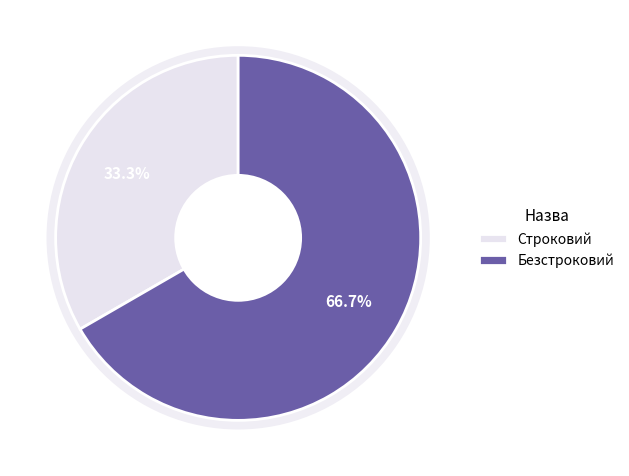

Is it true that Строковий is 33% of the pie?

True